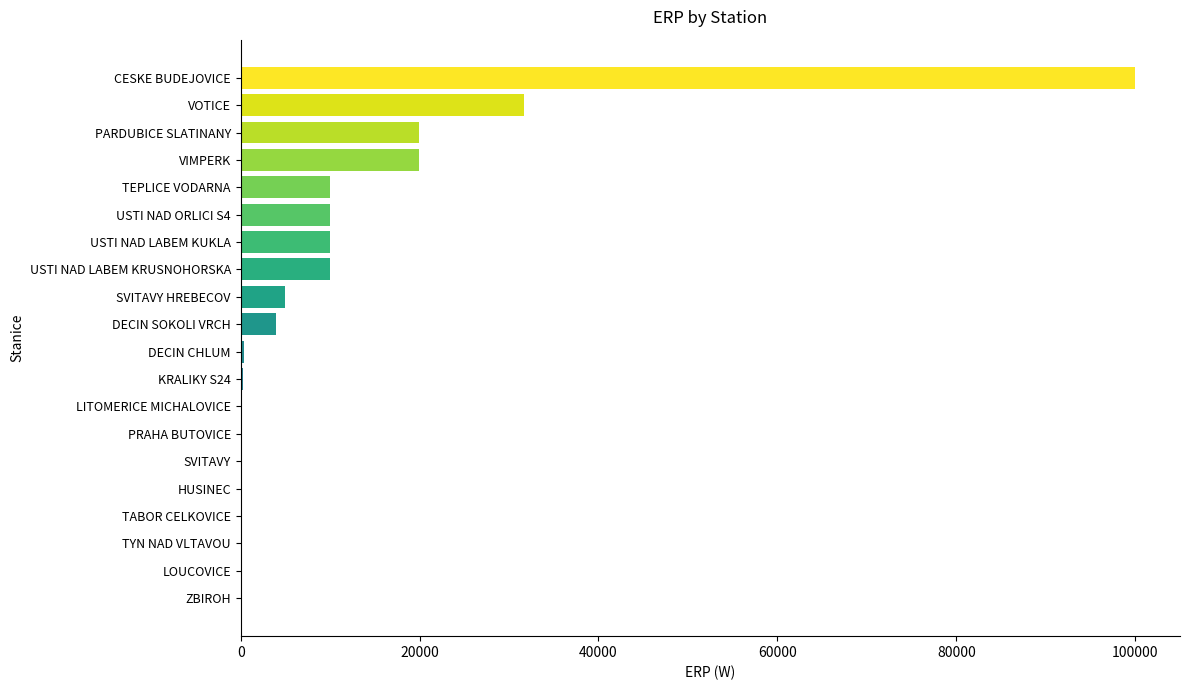

True or false: the data shows 19952 at PARDUBICE SLATINANY.

True